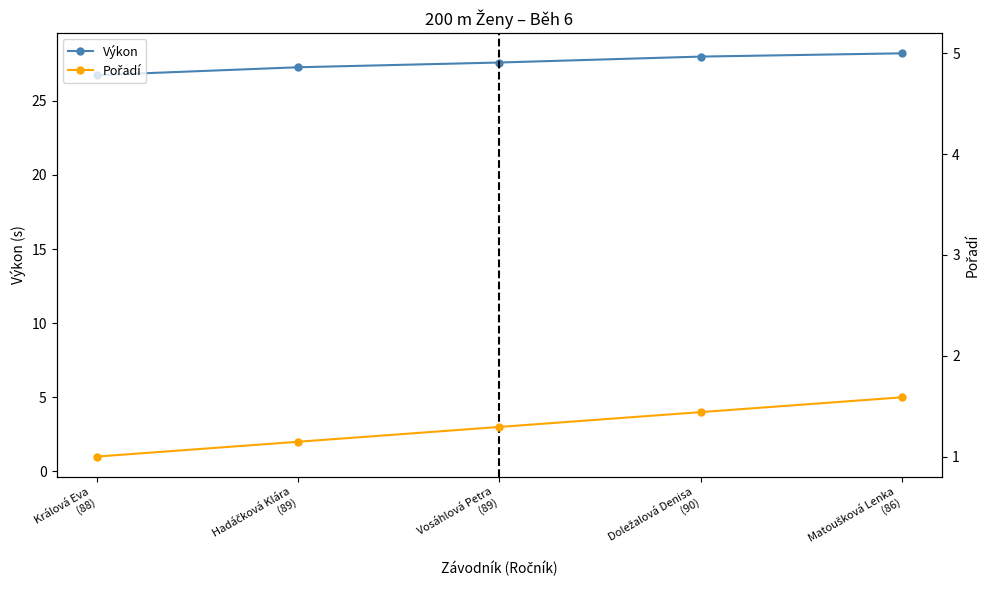

True or false: Výkon and Pořadí intersect in this chart.

False